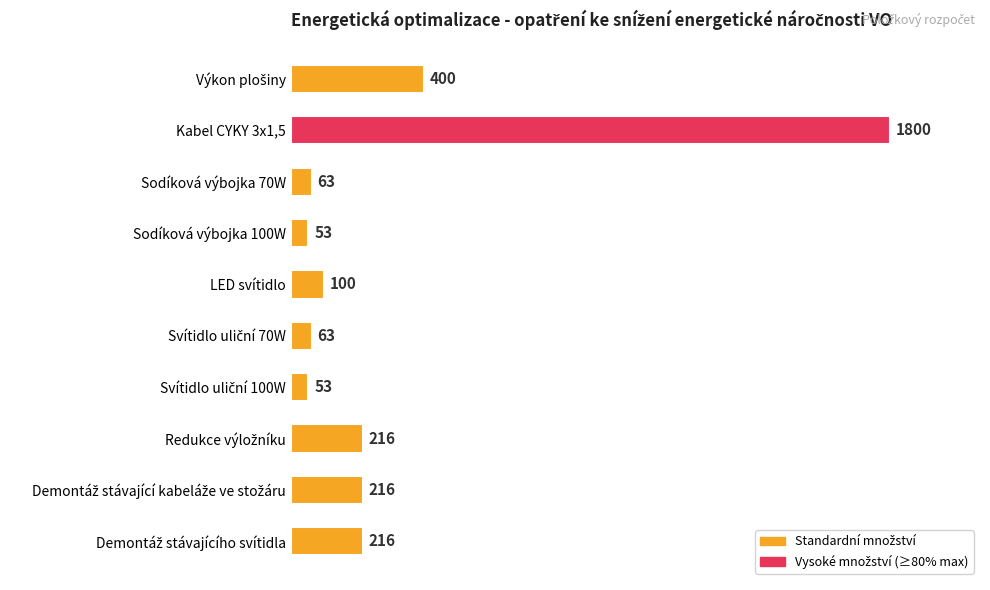

The value at Sodíková výbojka 100W is 53. True or false?

True